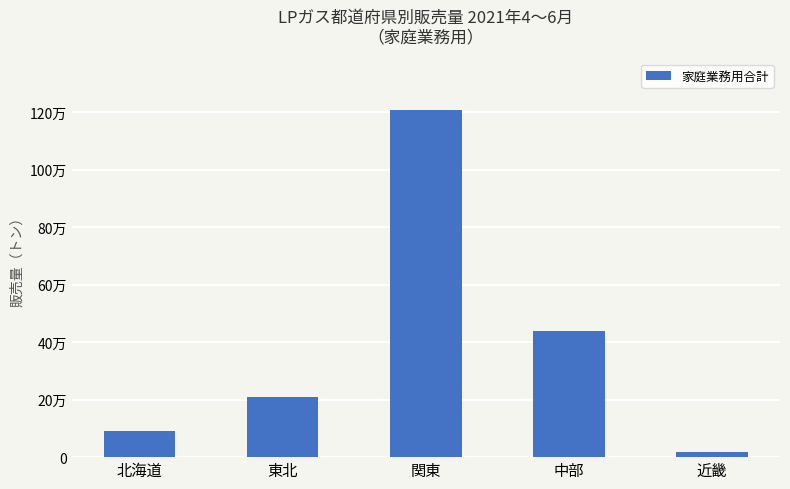

Is it true that the value at 近畿 is 19462?

True